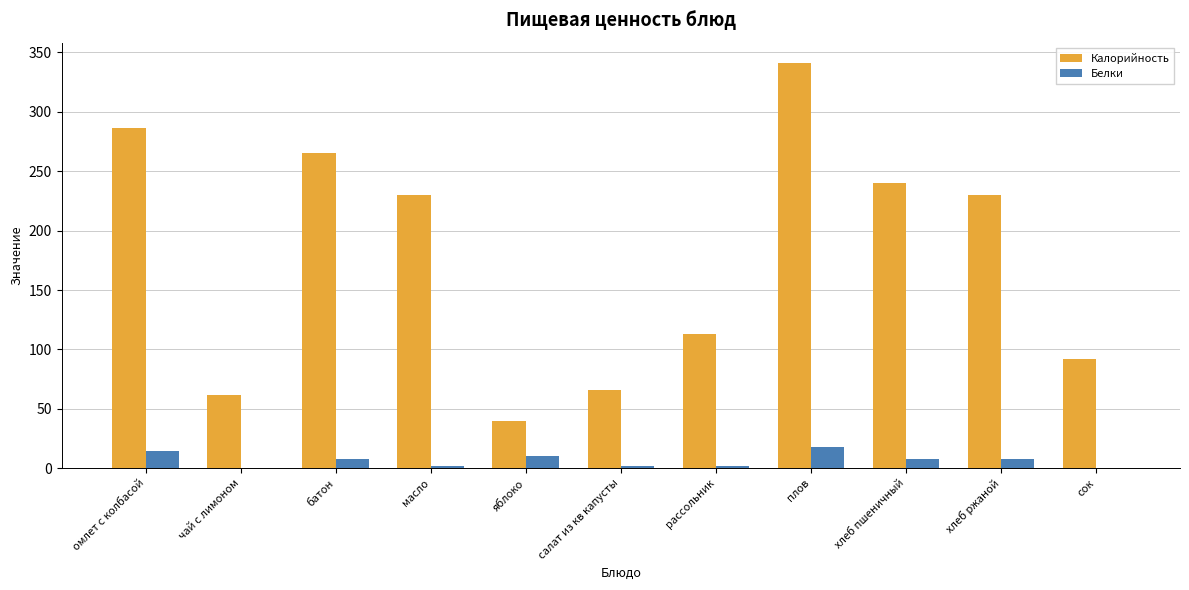

Which series has the largest total across all categories?

Калорийность